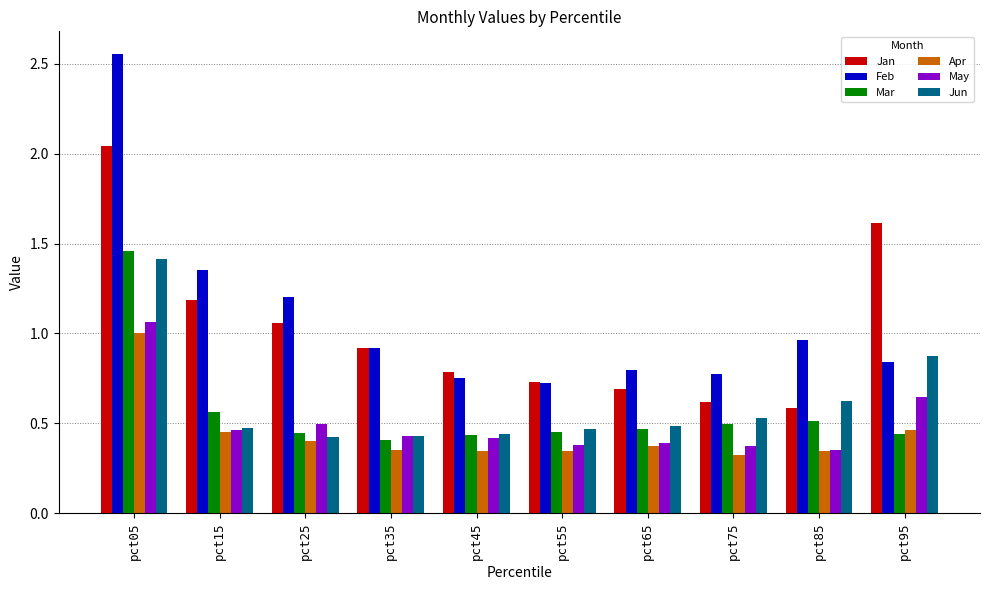

At which category does the chart reach its peak across all series?

pct05